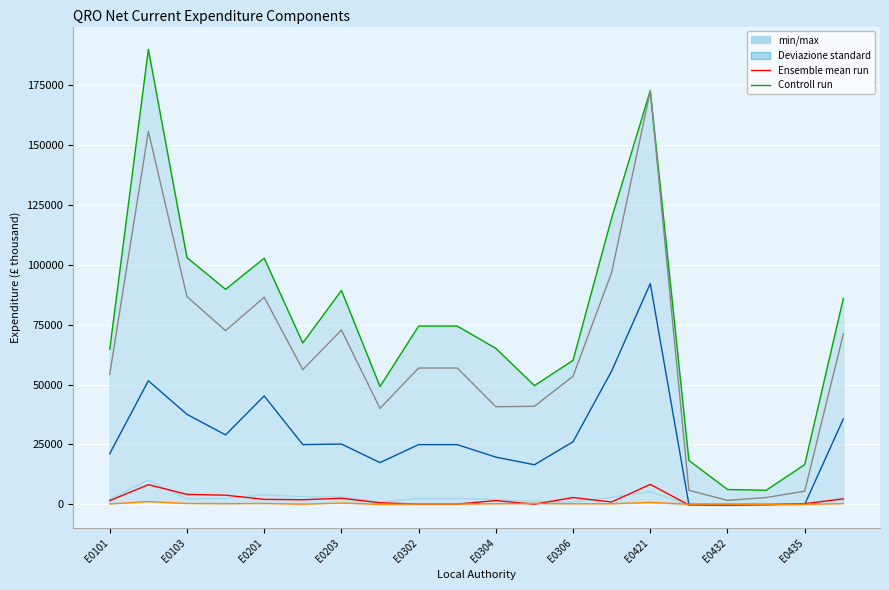

True or false: Total Public Order has a value of 50 at E0304.

False